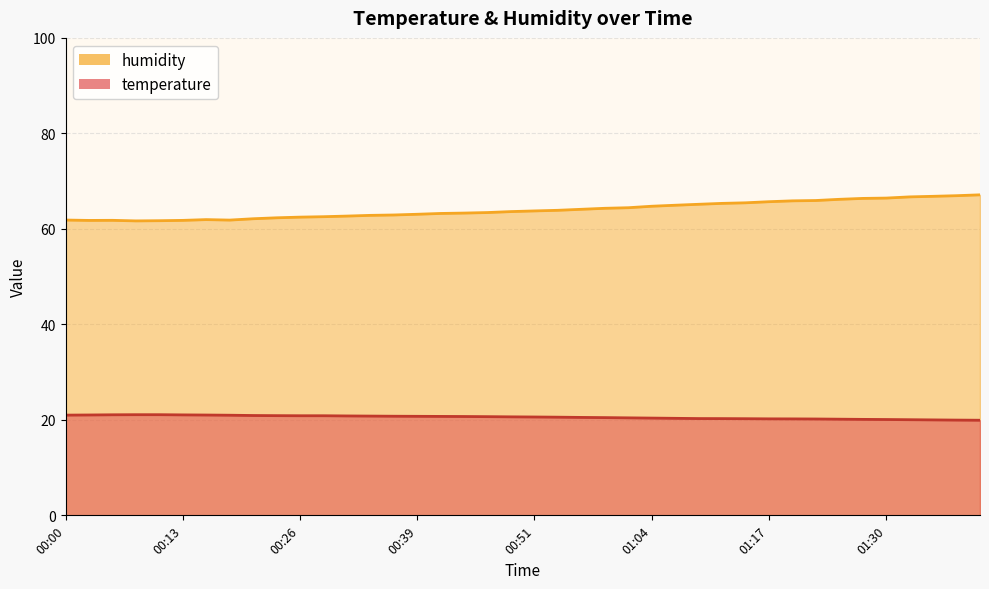

Is it true that temperature equals 20.7 at 00:41?

True